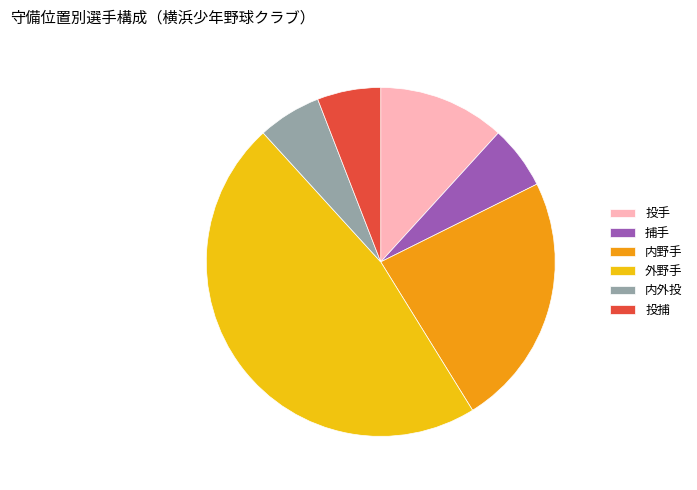

Do 外野手 and 投手 together represent more than half of the pie?

Yes